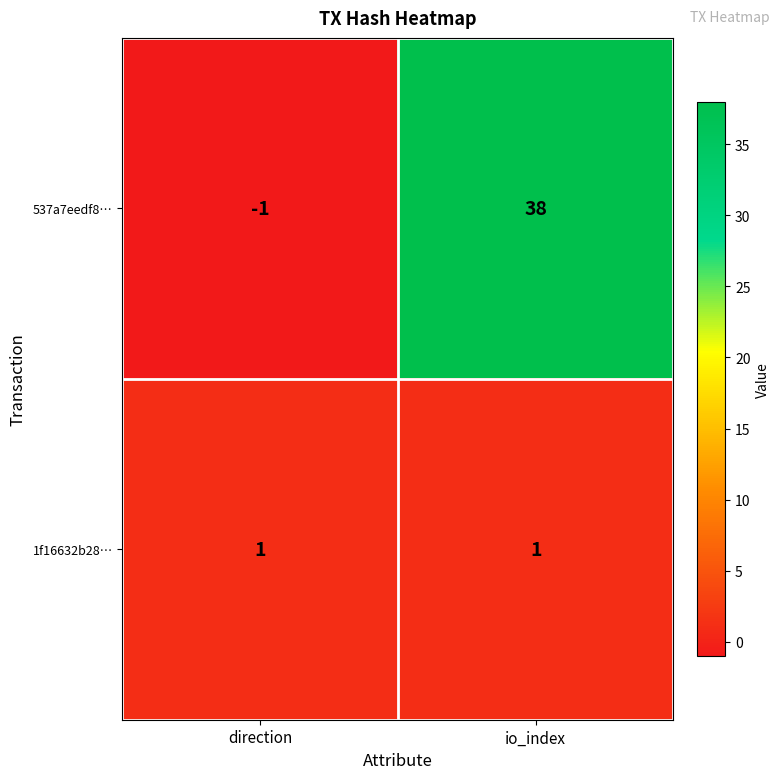

What is the sum of all 537a7eedf8… values?

37